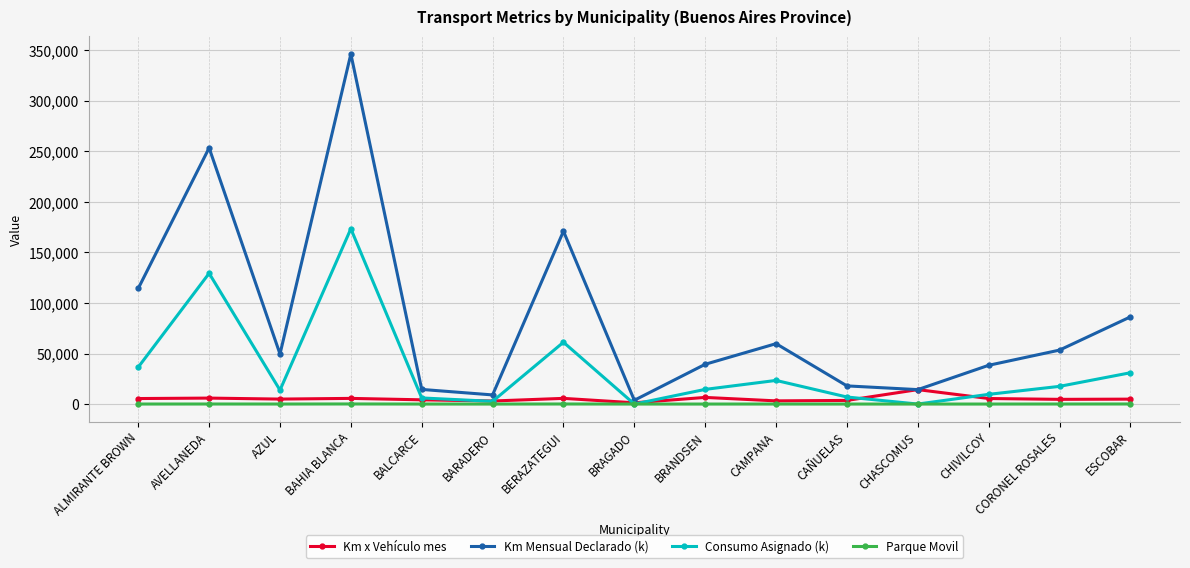

Is this an area chart (filled region under the line)?

No